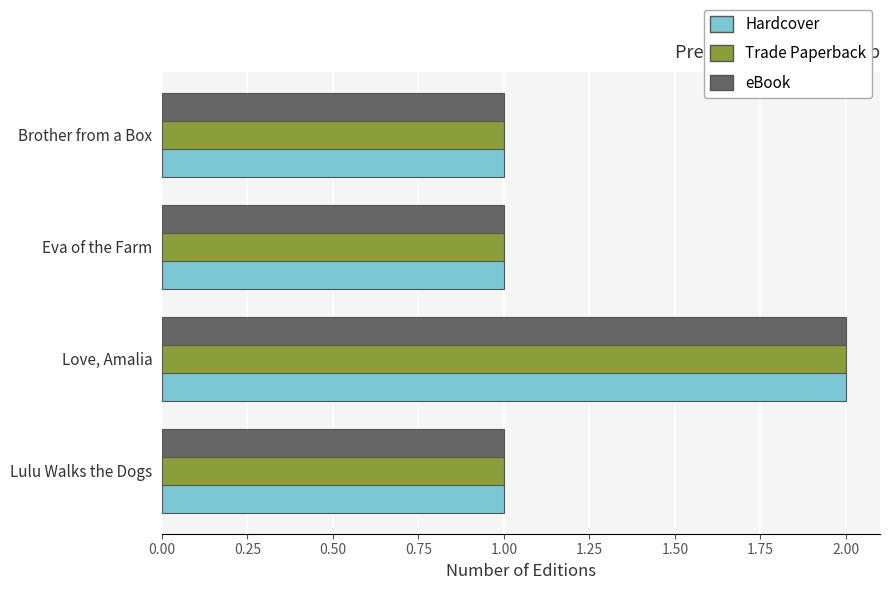

How many distinct data groups are displayed?

3